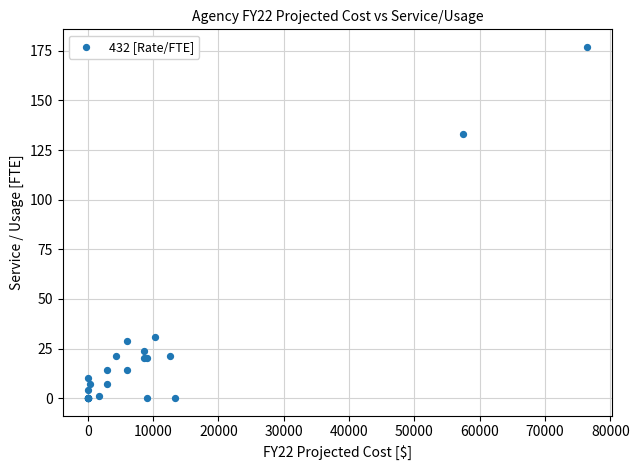

What Y value in the scatter plot is closest to 88?

133